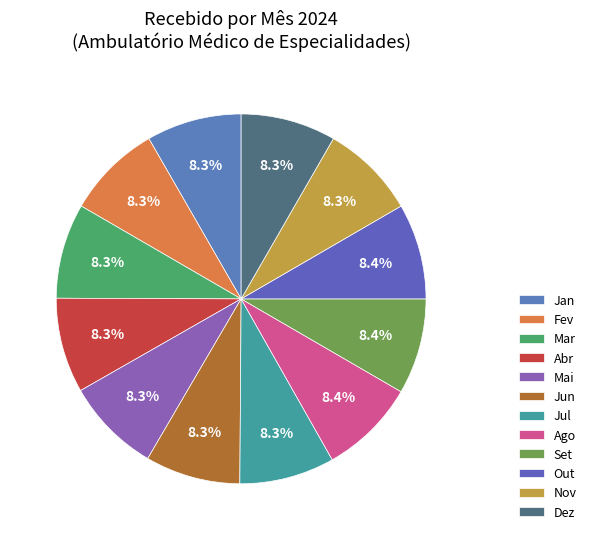

How many segments does this pie chart have?

12